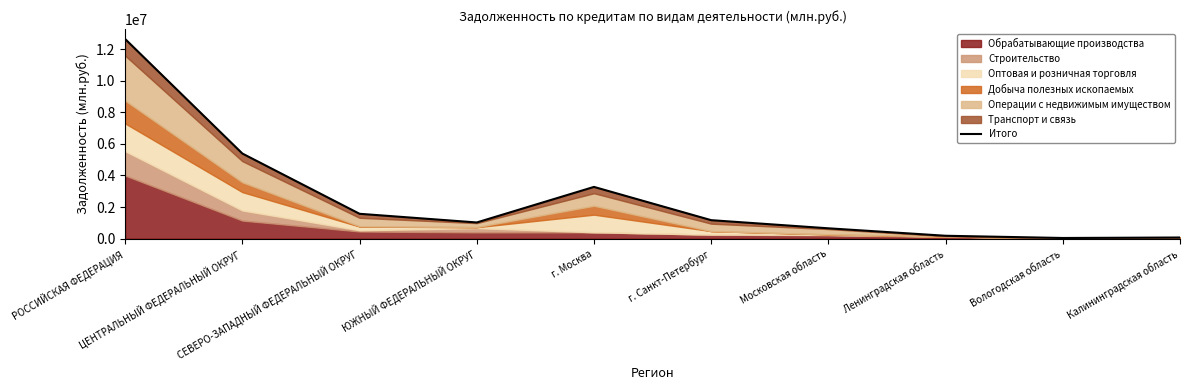

What is the difference between the maximum and second lowest values?

12574485